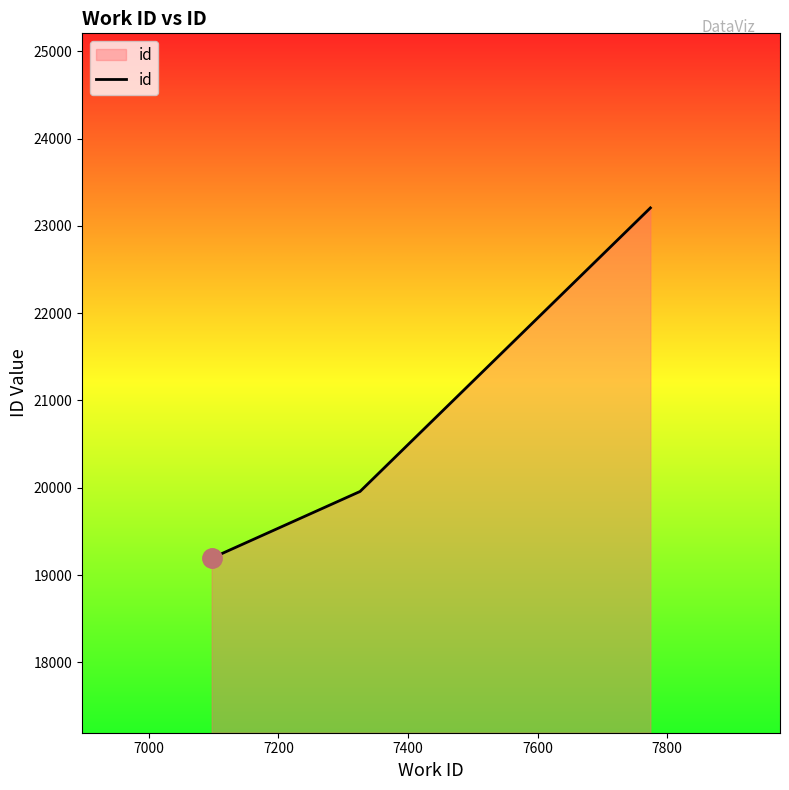

What is the sum of all values?

62356